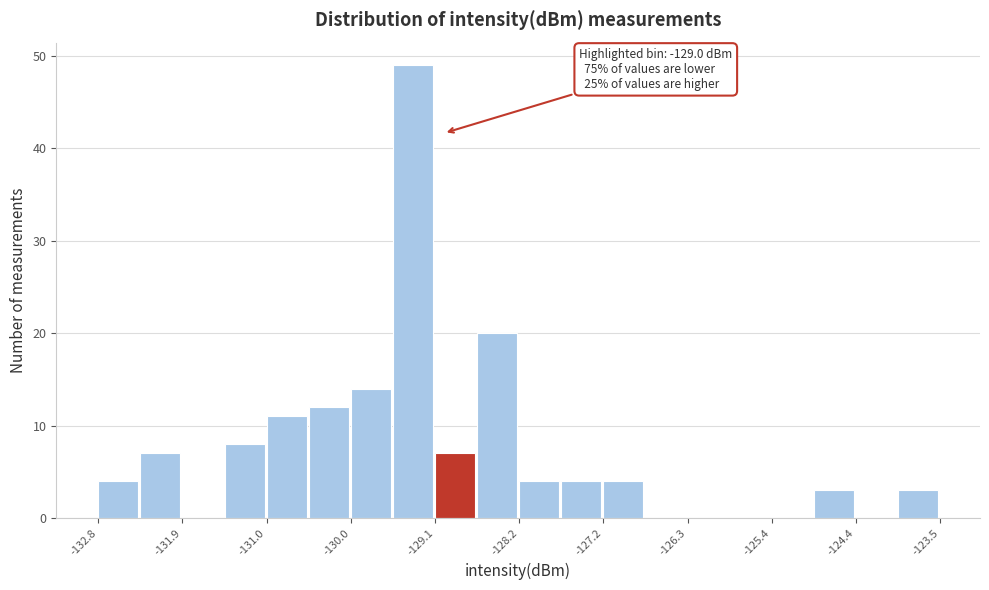

Over which range of the x-axis is the bar tallest?

-129.6 to -129.1